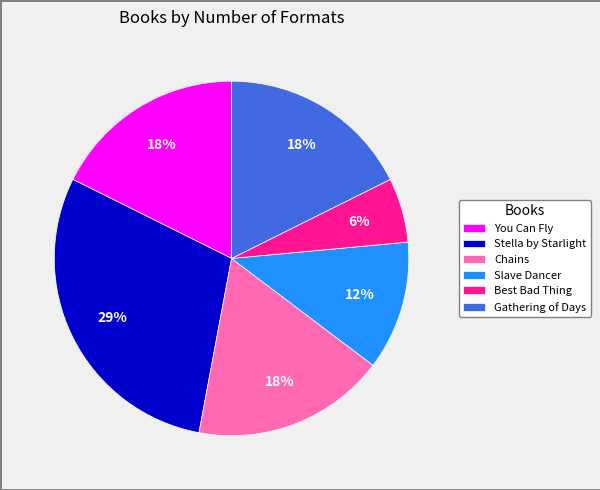

How many slices are in this pie chart?

6